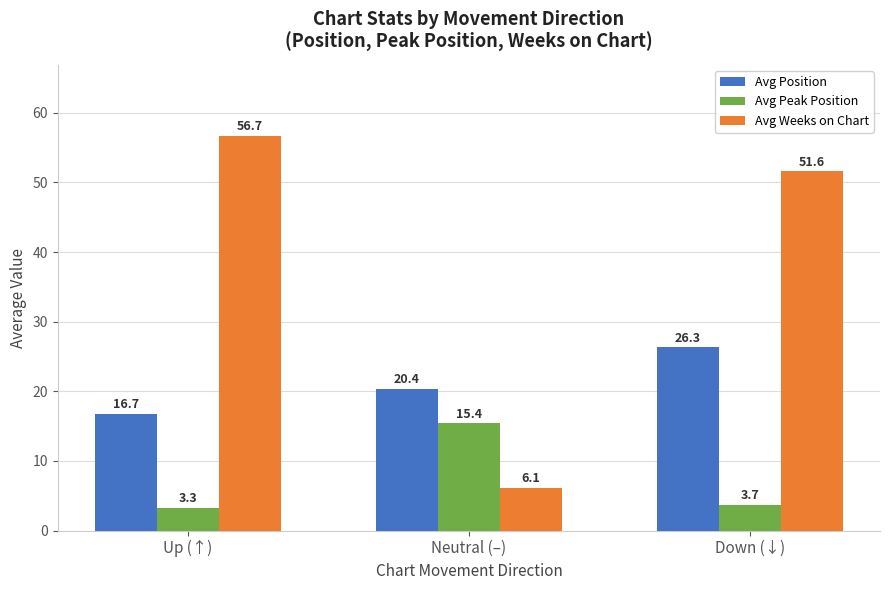

Which series has the largest range (max minus min)?

Avg Weeks on Chart